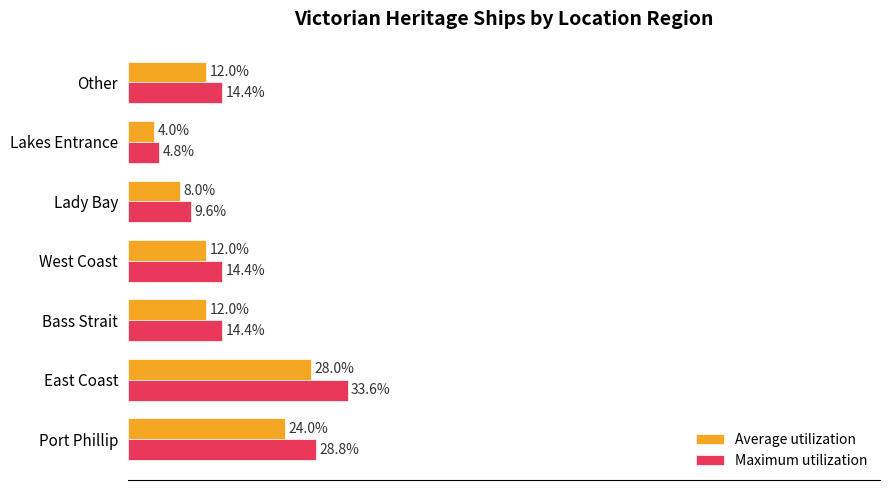

Which series has the largest total across all categories?

Maximum utilization